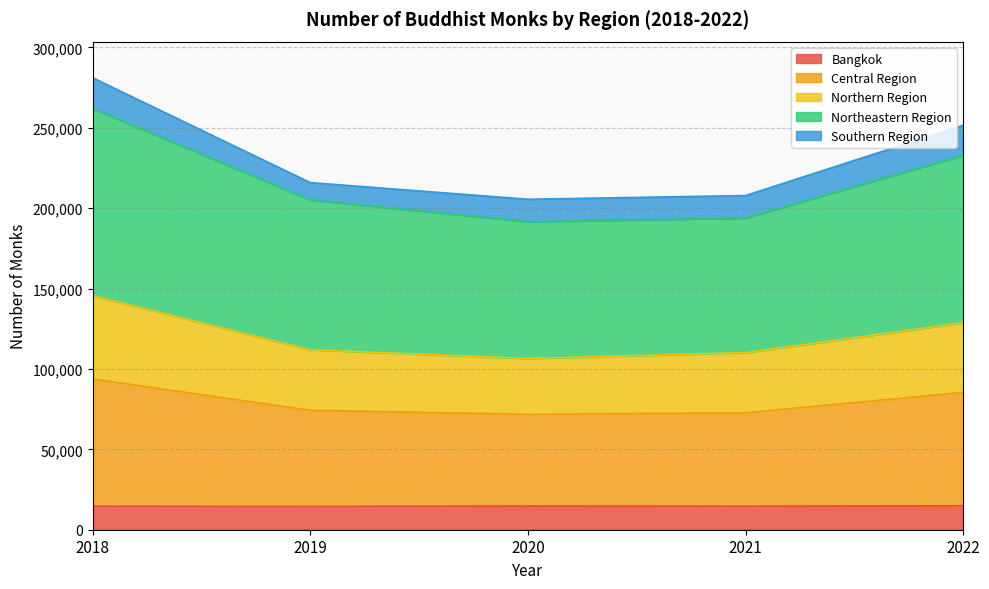

What is the total value across all series at 2019?

215871